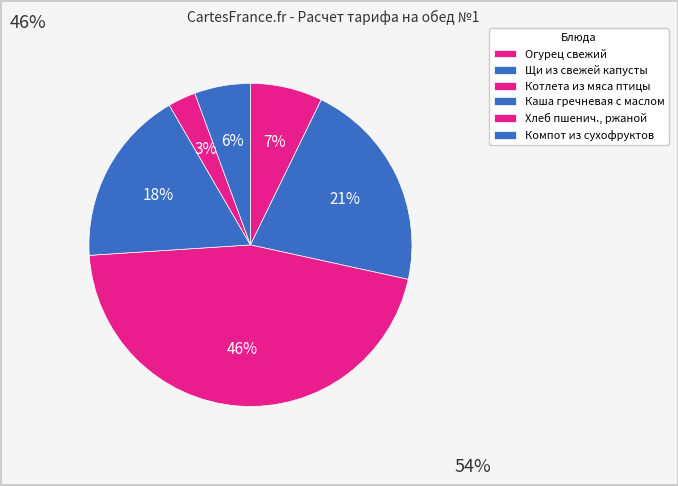

Does any single category account for the majority?

No